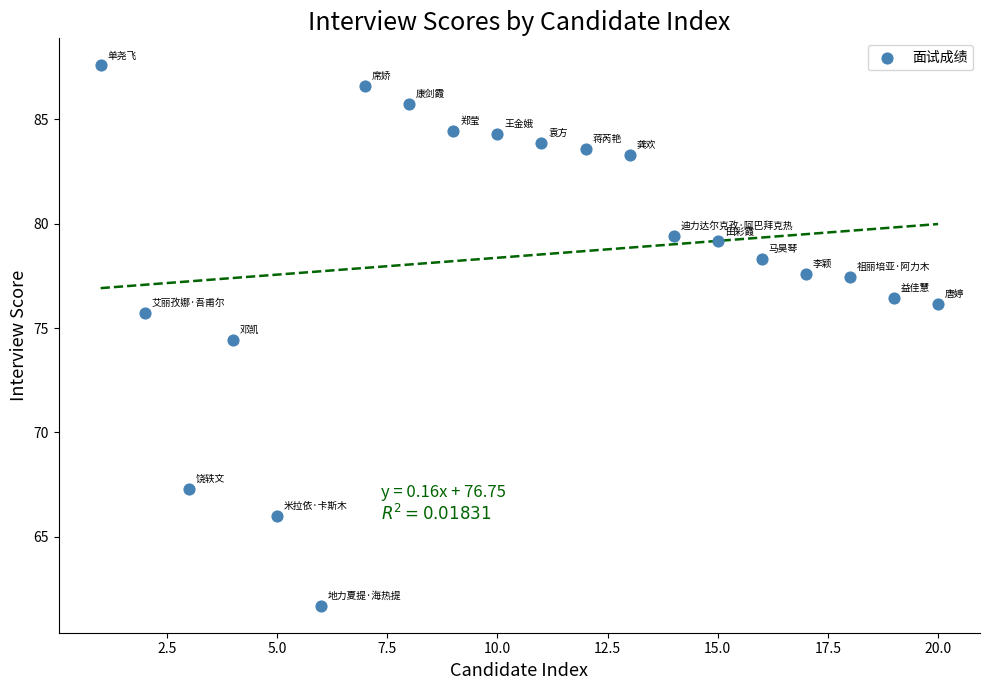

What Y value in the scatter plot is closest to 74?

74.4